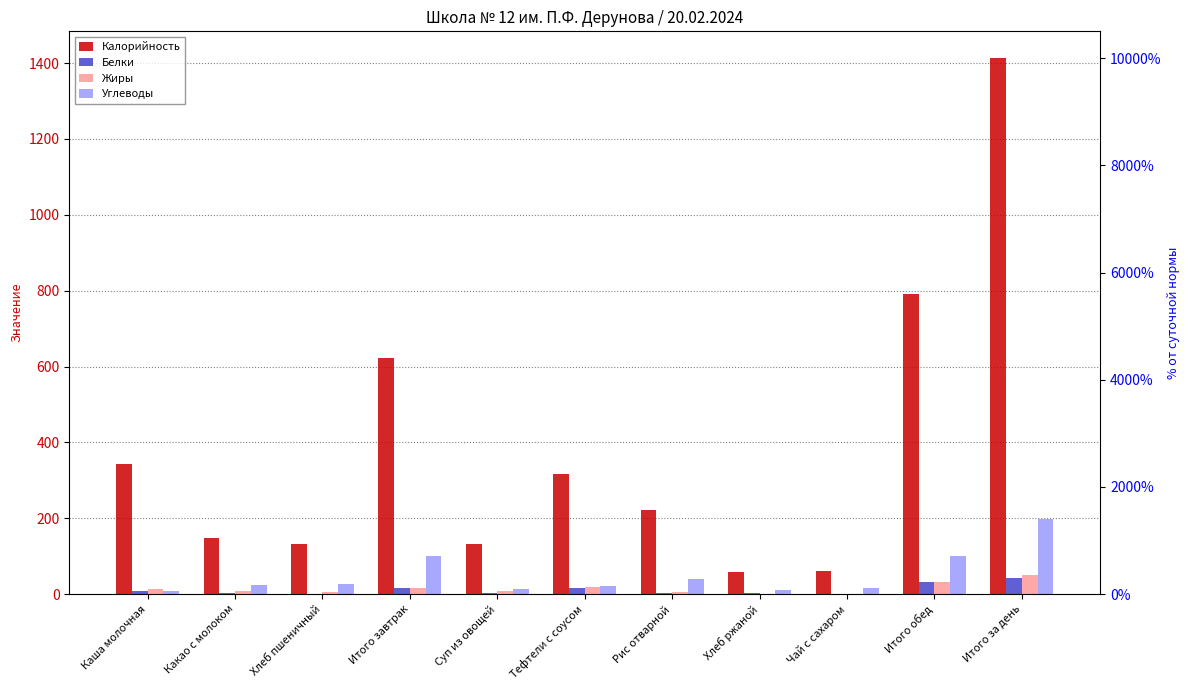

What is the label of the 5th bar from the left?

Суп из овощей